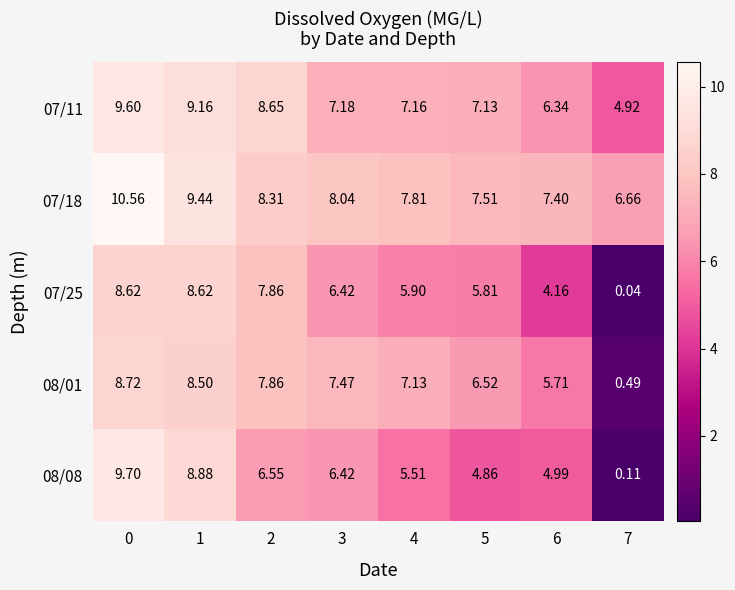

List the series in order of their peak value, highest first.

07/18, 08/08, 07/11, 08/01, 07/25